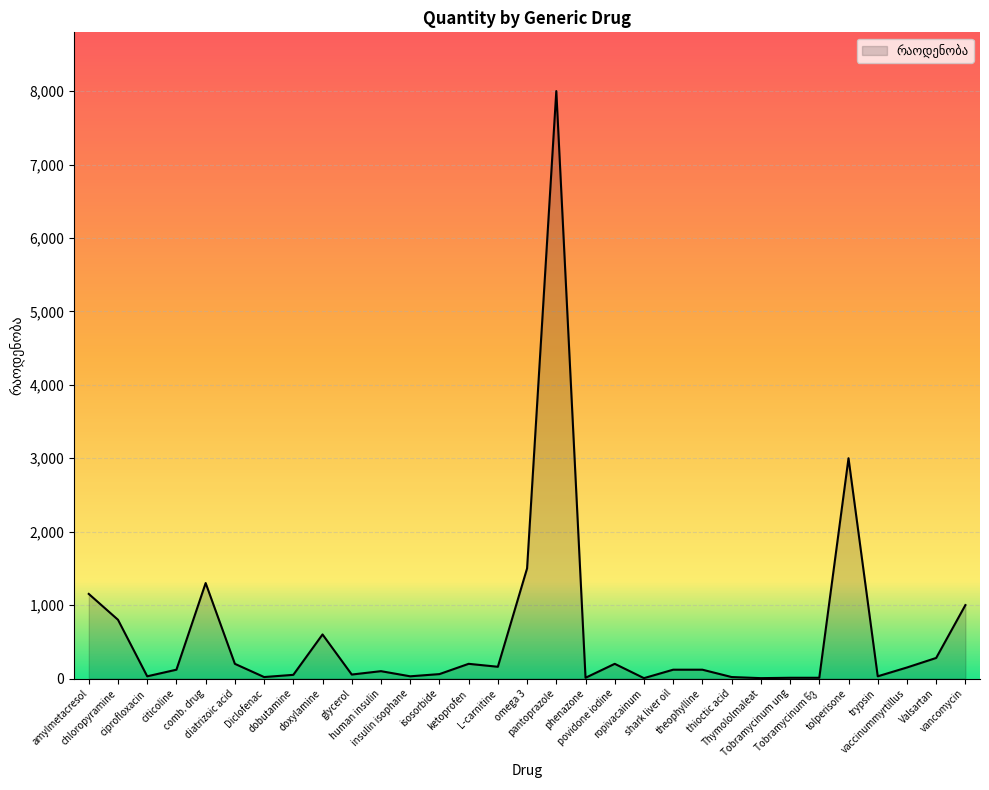

What is the maximum value shown in the chart?

8000